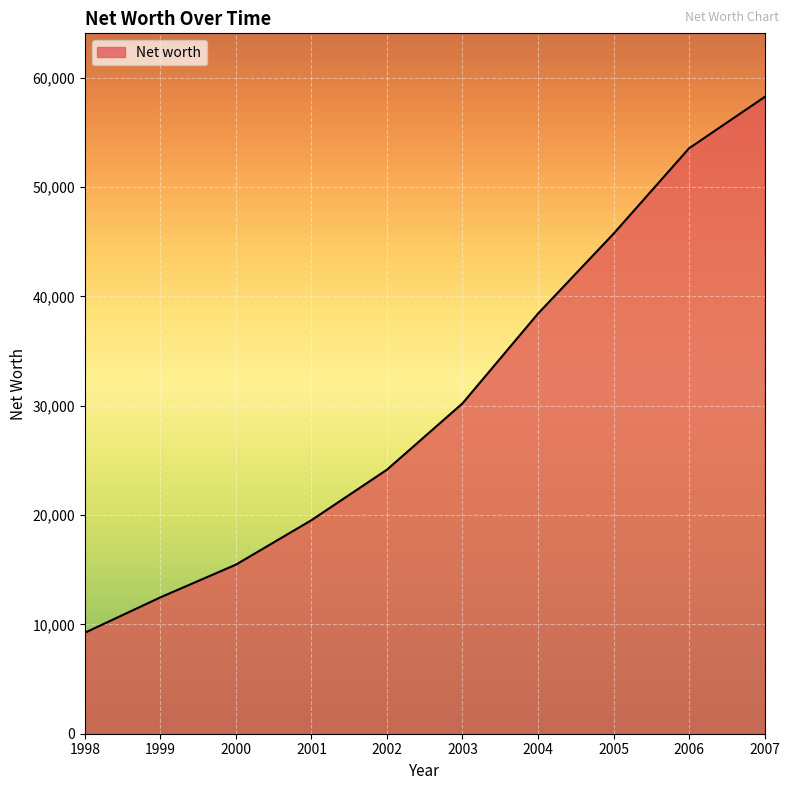

Reading right to left, transcribe all the data shown in this chart.

58247	53553	45738	38434	30219	24156	19535	15470	12477	9239